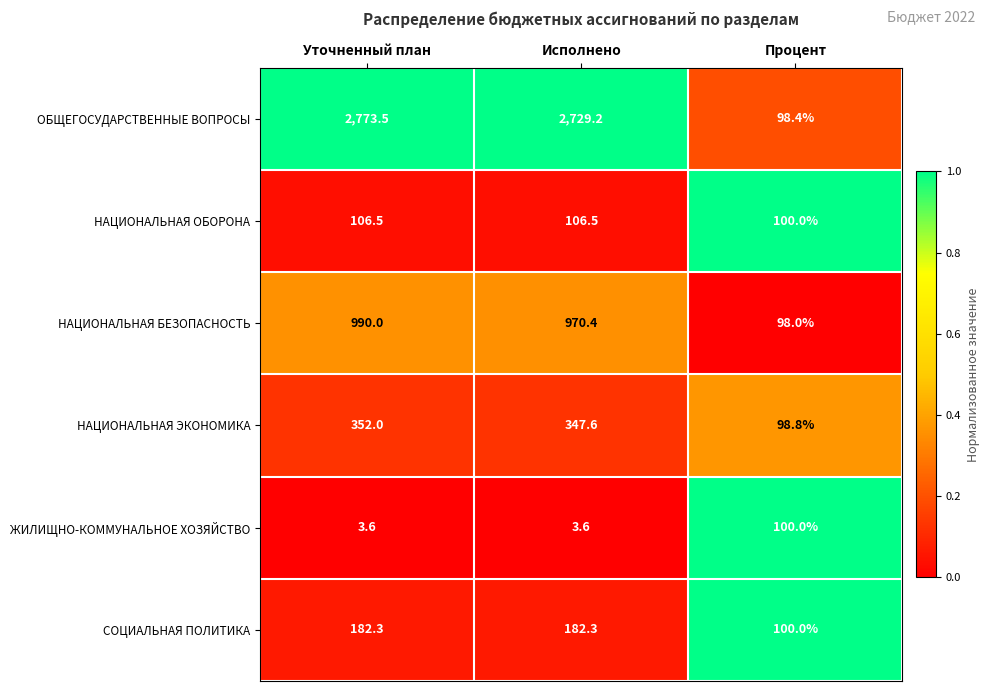

Is it true that НАЦИОНАЛЬНАЯ ОБОРОНА equals 106.5 at Исполнено?

True